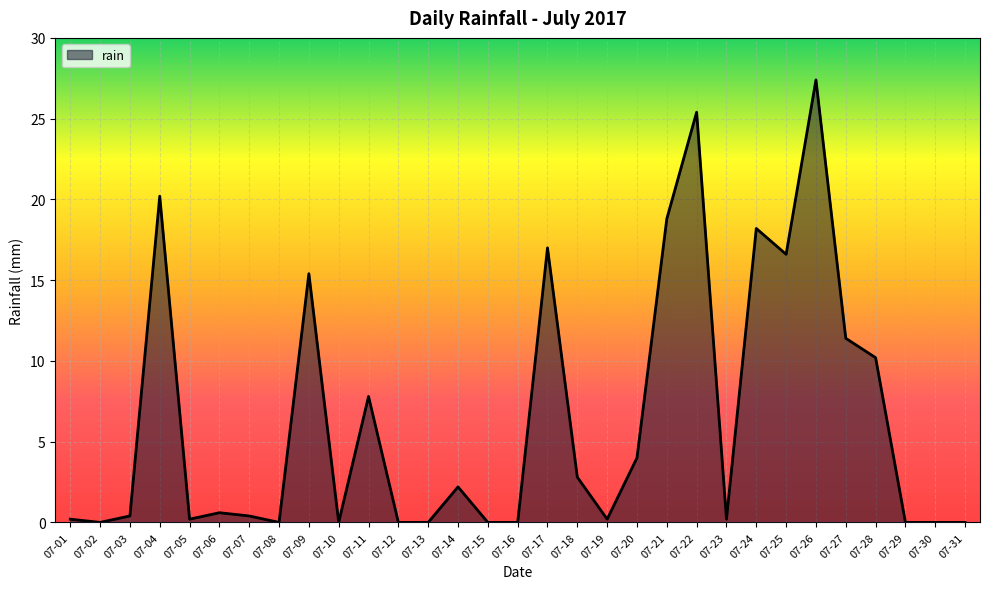

Between 07-17 and 07-26, which is larger?

07-26